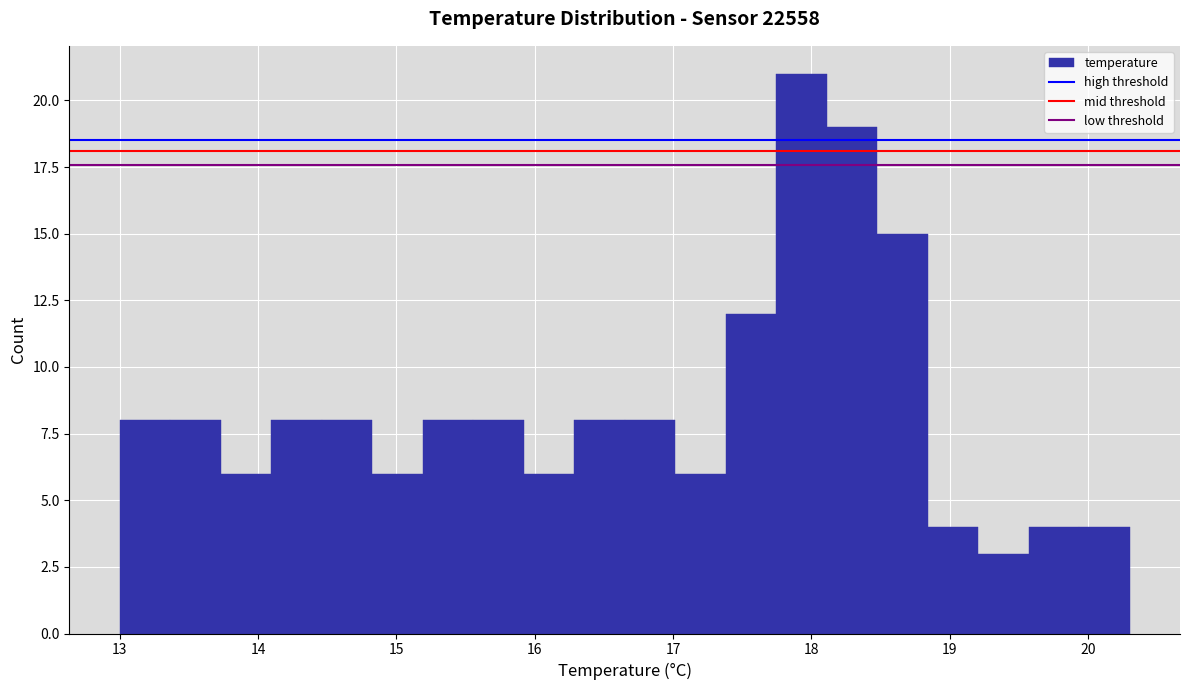

Read against the x-axis, roughly where is the centre of the tallest bar?

17.9